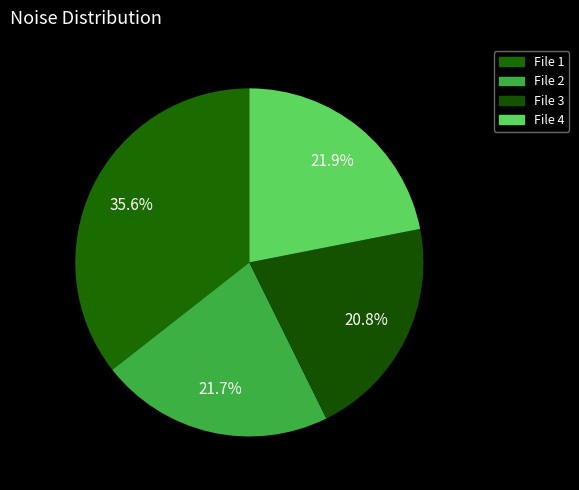

Which slice is the smallest?

File 3